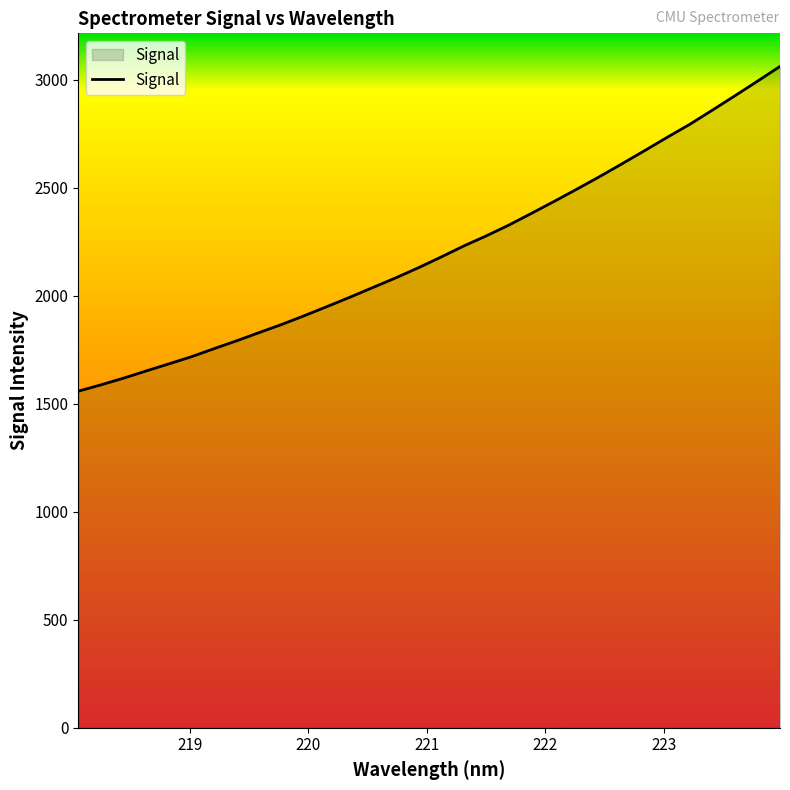

What is the maximum value shown in the chart?

3061.0